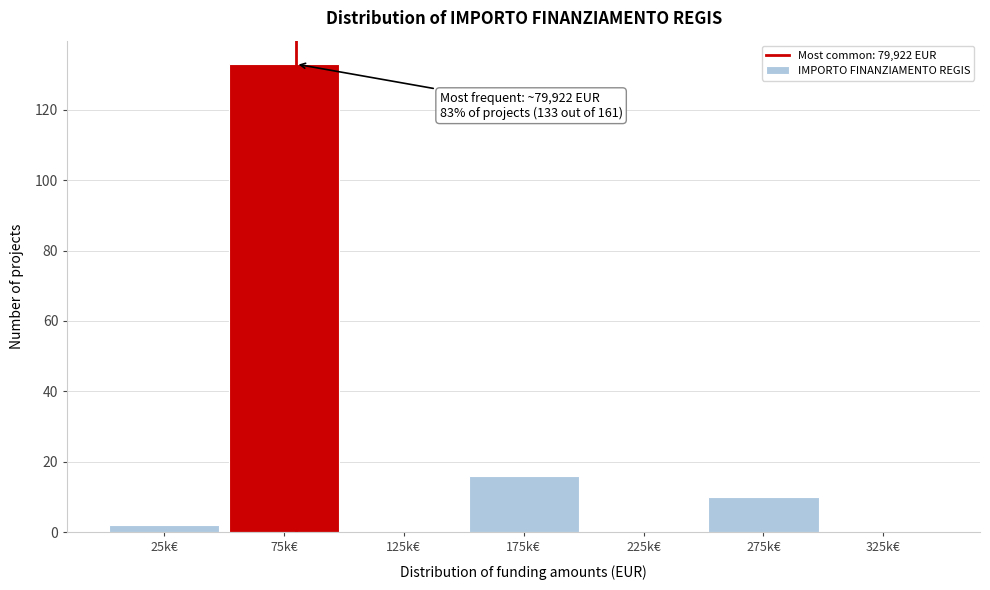

Reading right to left, what are all the values shown in this chart?

325k€=0	275k€=10	225k€=0	175k€=16	125k€=0	75k€=133	25k€=2